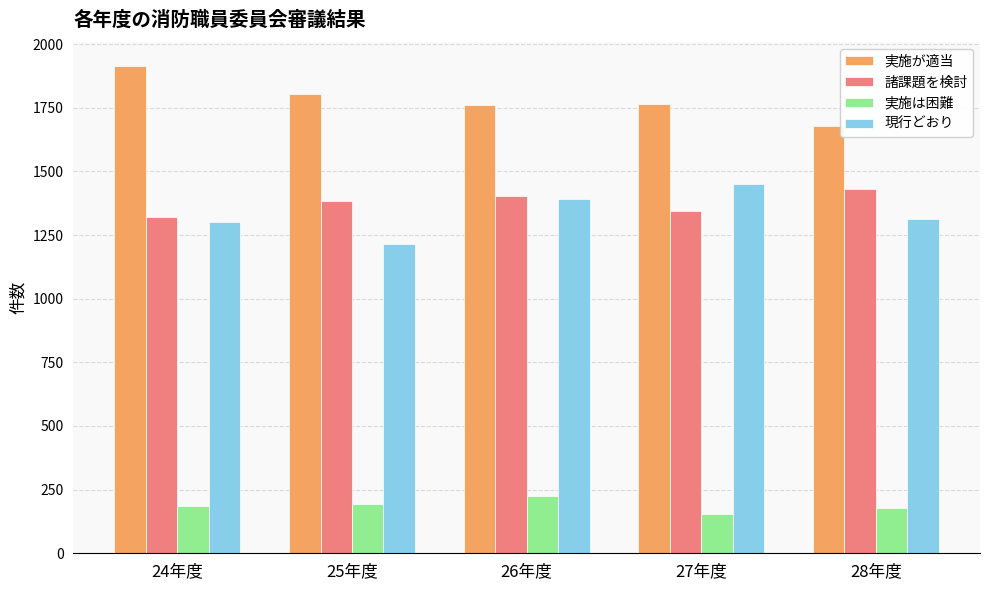

What is the greatest value displayed?

1913